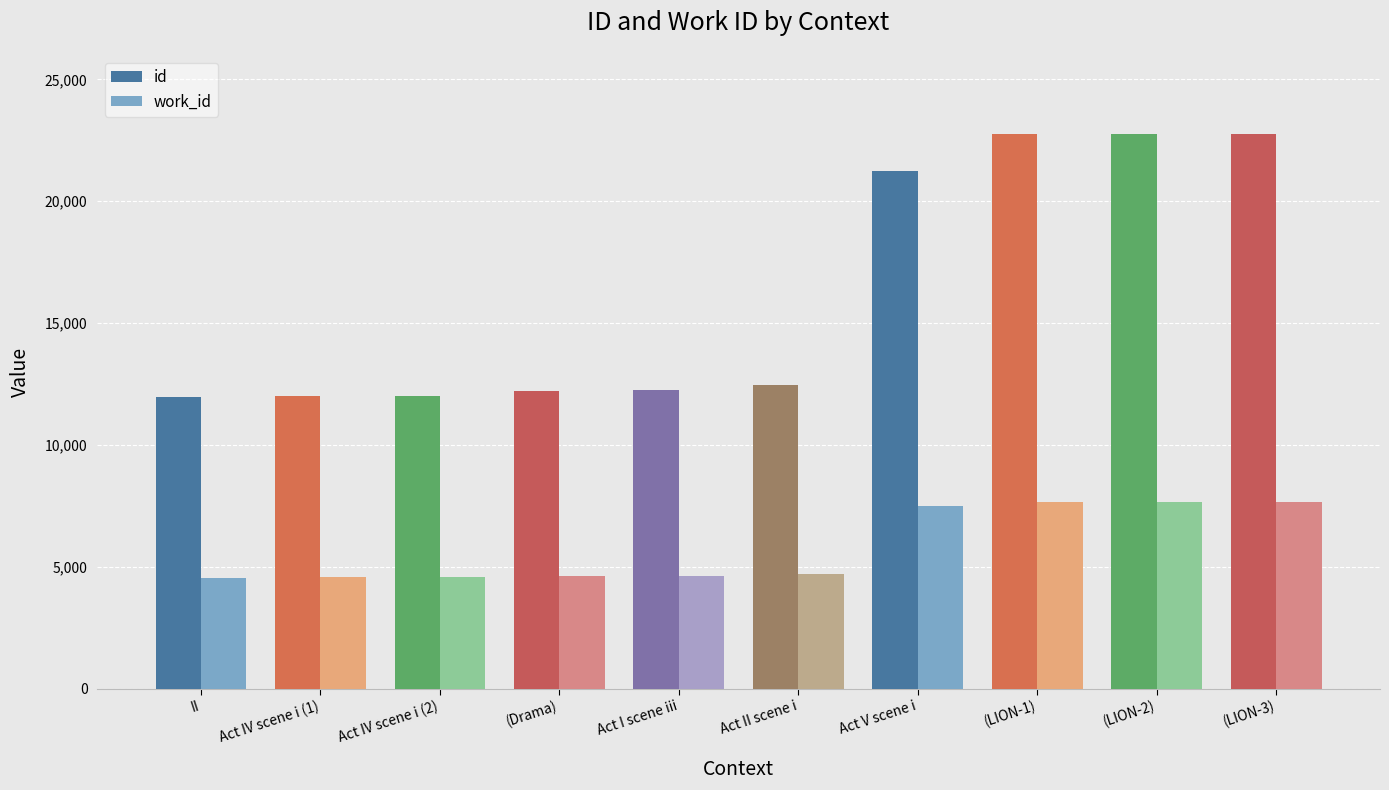

The value of id at Act V scene i is 5200. True or false?

False